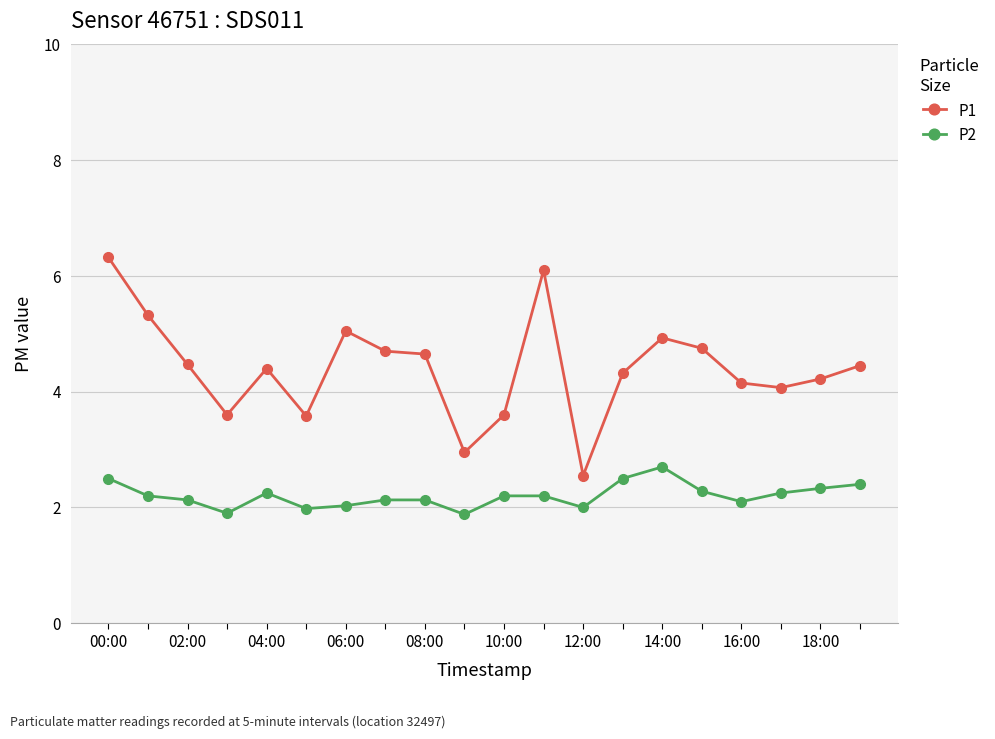

True or false: P1 has more than 2 interior local peaks.

True